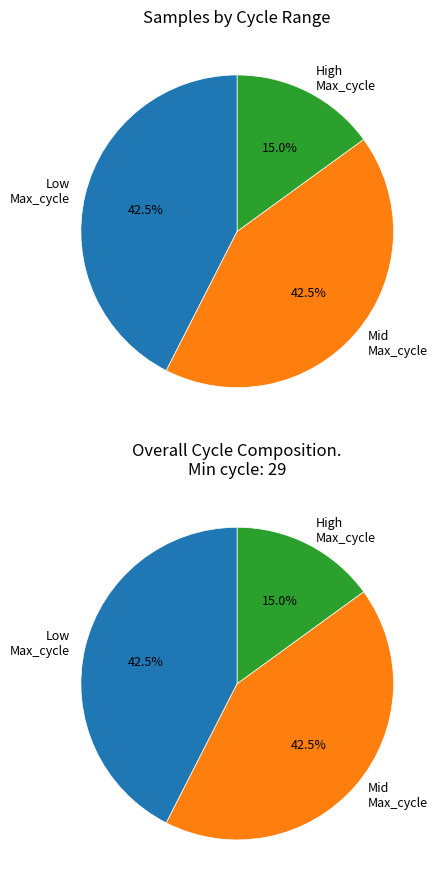

Is 11 the majority of the pie?

No